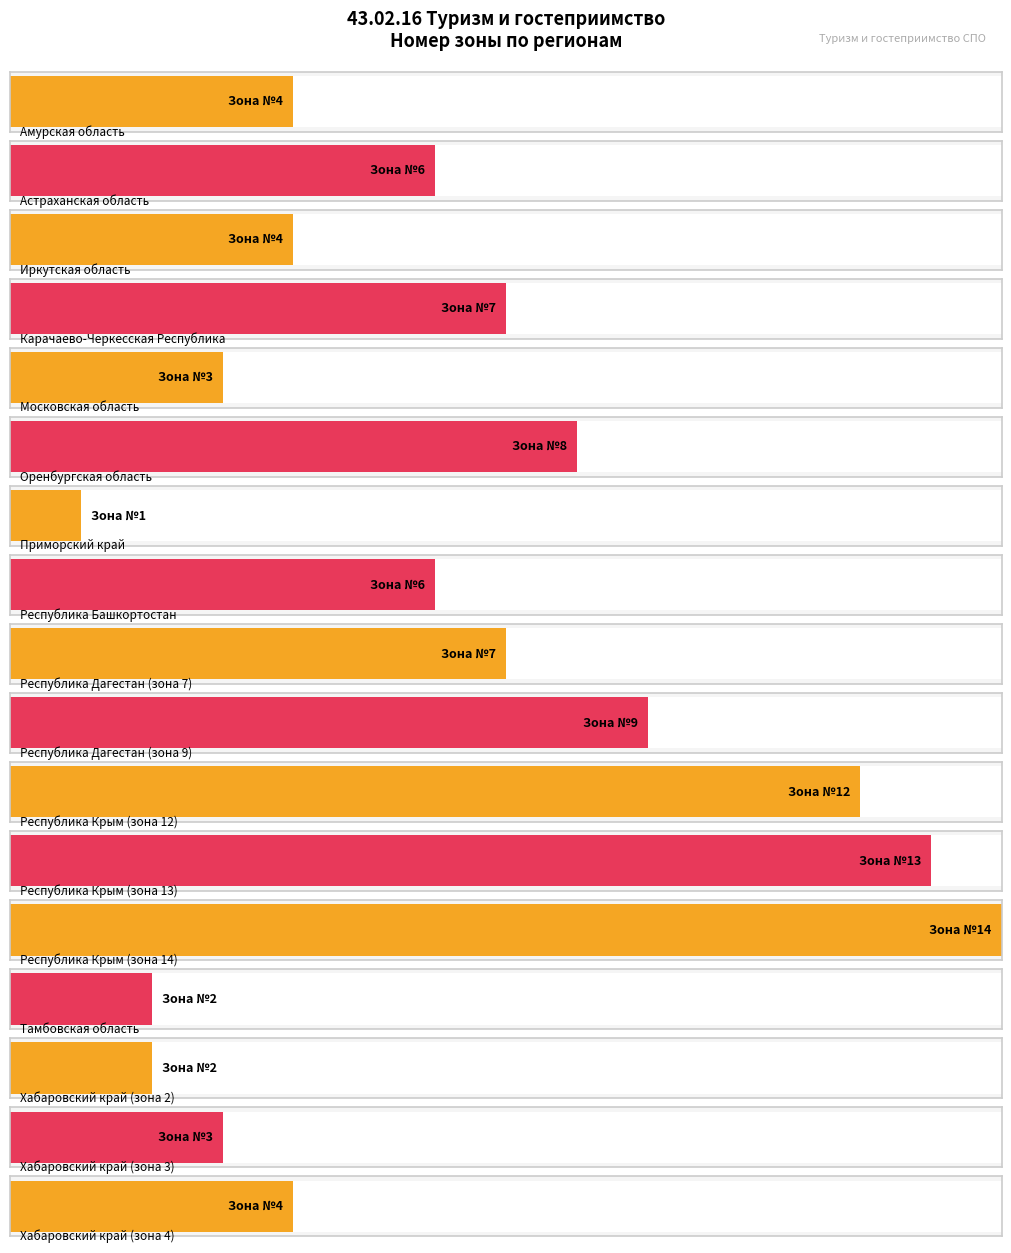

Which category has the lowest value across all series?

Приморский край